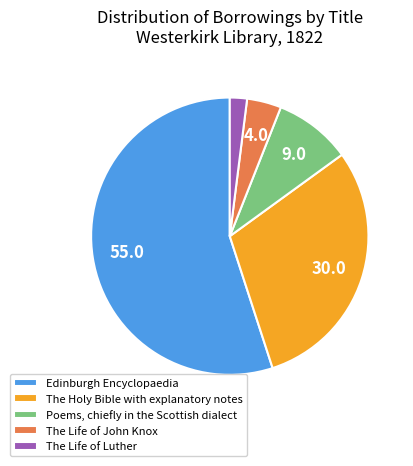

The The Life of Luther slice represents 2% of the pie. True or false?

True